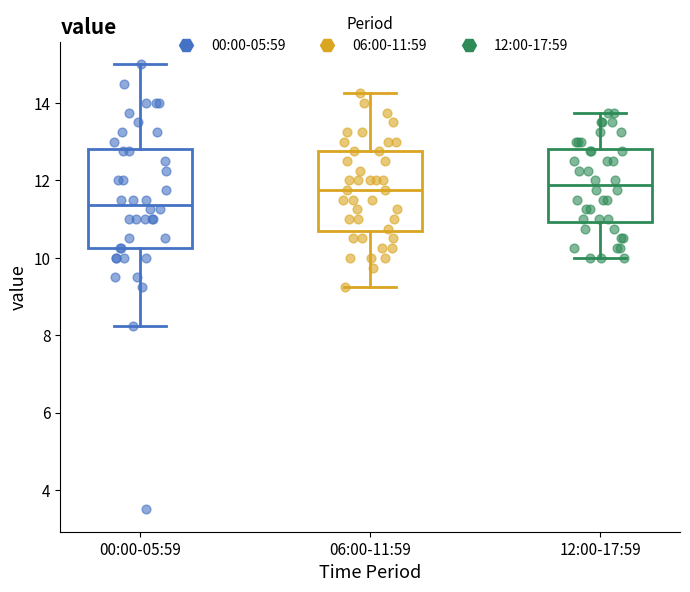

Reading left to right, transcribe this box plot: for each box, give where its median line is, the range the box spans, and where its two whiskers end, as read against the y-axis. The values are not printed on the chart, so give them approximately, as read against the axis.

00:00-05:59: median 11.4, box 10.2 to 12.8, whiskers 8.2 to 15.0
06:00-11:59: median 11.8, box 10.6 to 12.8, whiskers 9.2 to 14.2
12:00-17:59: median 11.8, box 11.0 to 12.8, whiskers 10.0 to 13.8